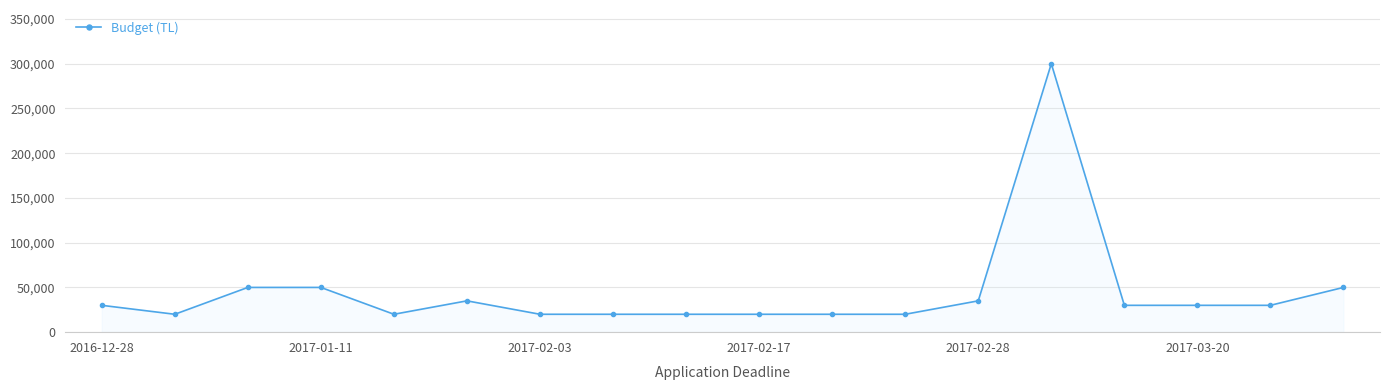

True or false: the data has more than 1 interior local peaks.

True